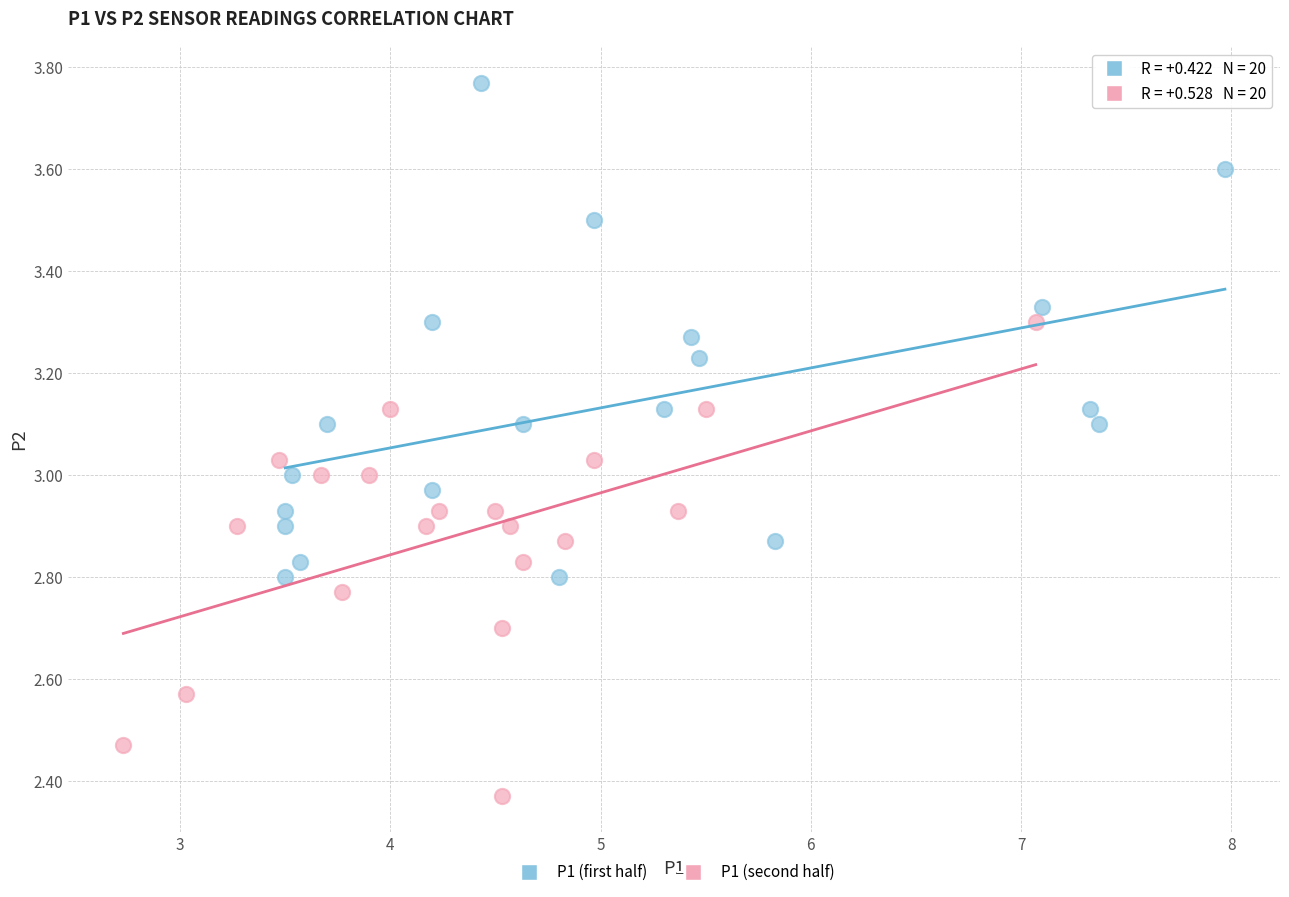

Which series contains the highest Y value?

P1 (first half)